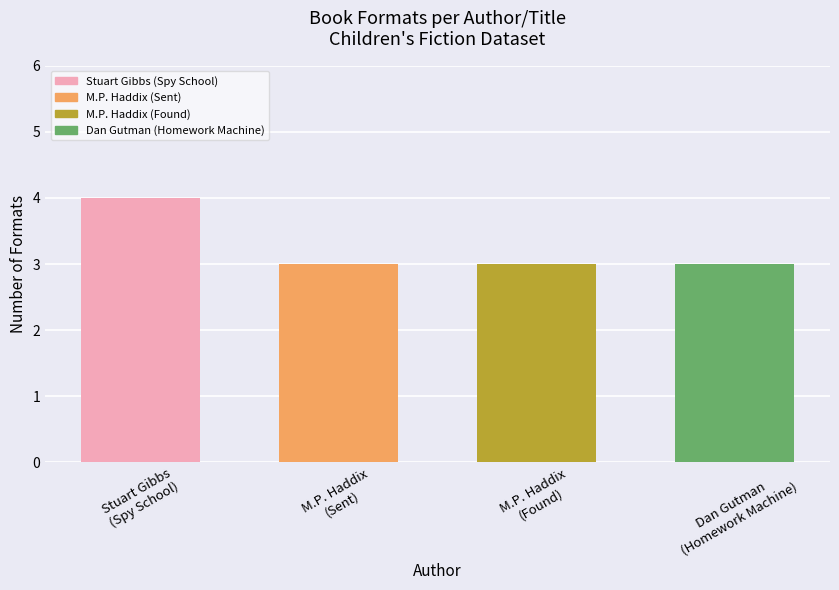

True or false: the data shows 3 at M.P. Haddix
(Found).

True